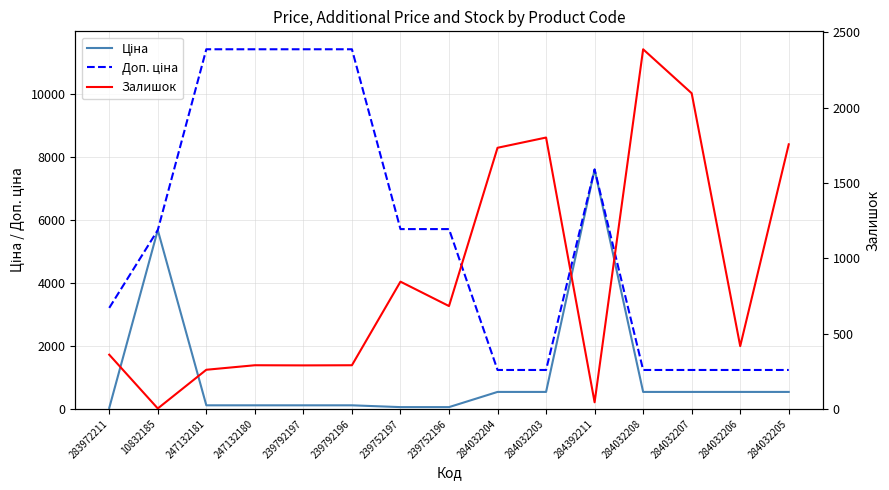

True or false: Залишок has more than 0 points higher than both neighbors.

True